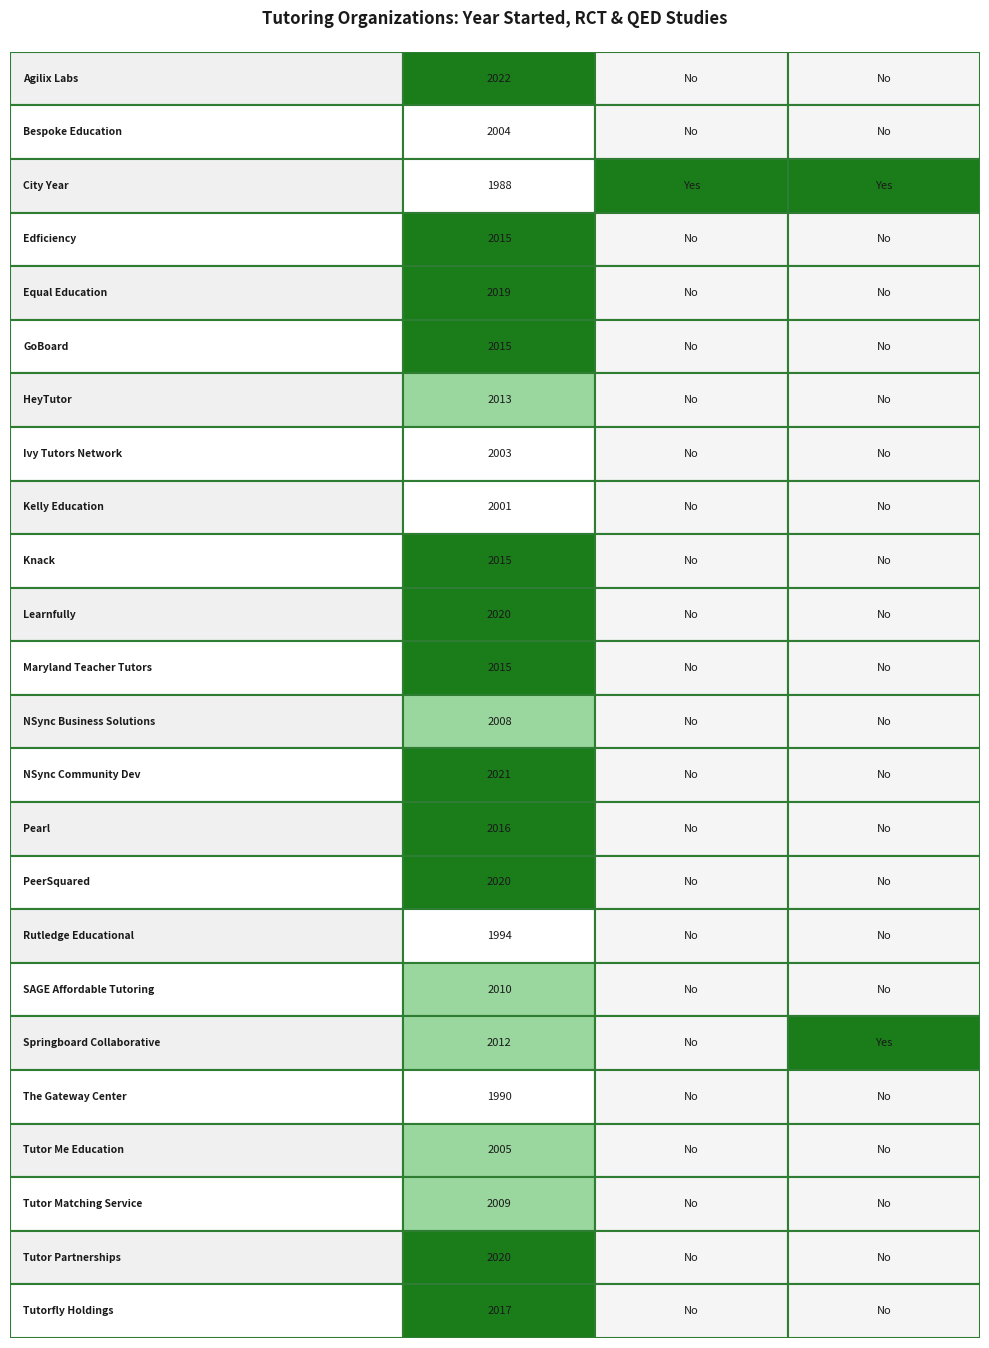

What is the difference between the second highest and second lowest values in the year_started series?

31